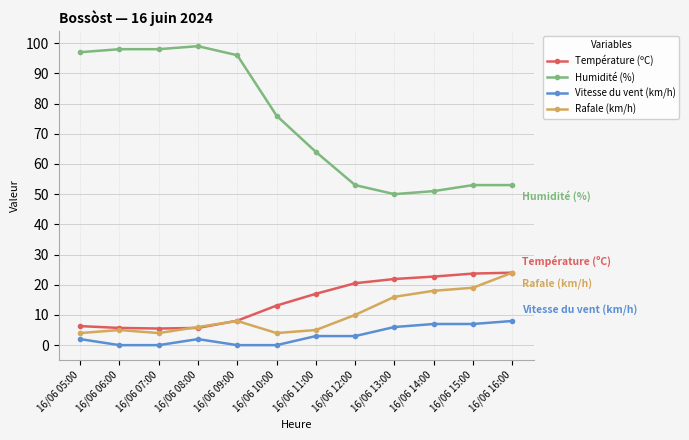

What is the difference between the highest and lowest values at 16/06 13:00?

44.0